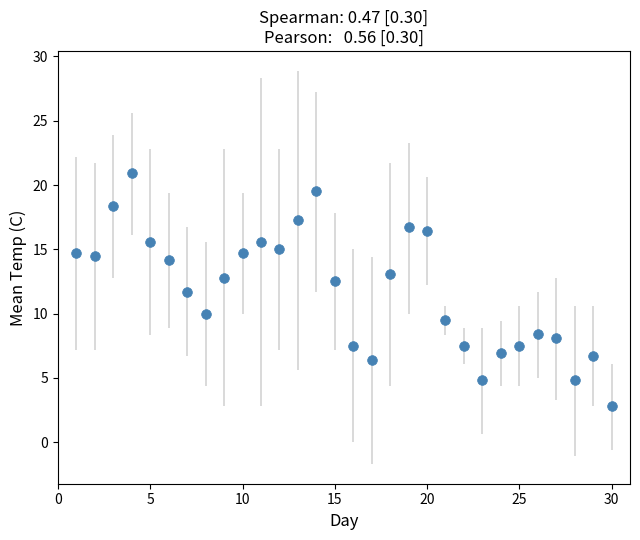

What is the average value?

11.8